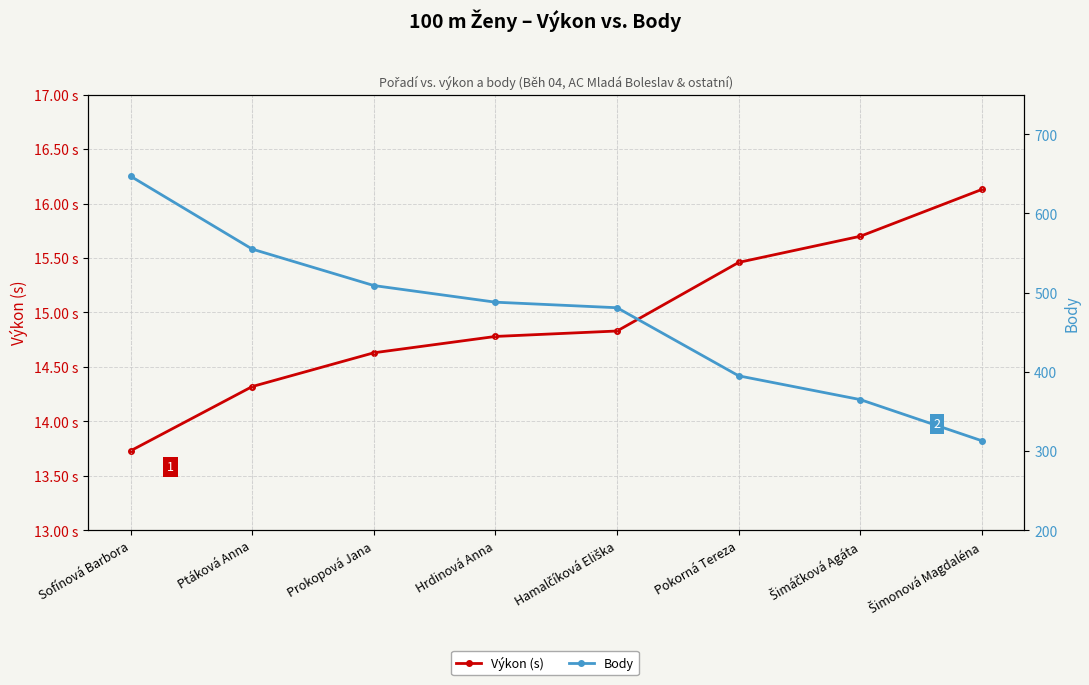

What are all the series names shown in the legend?

Výkon (s), Body